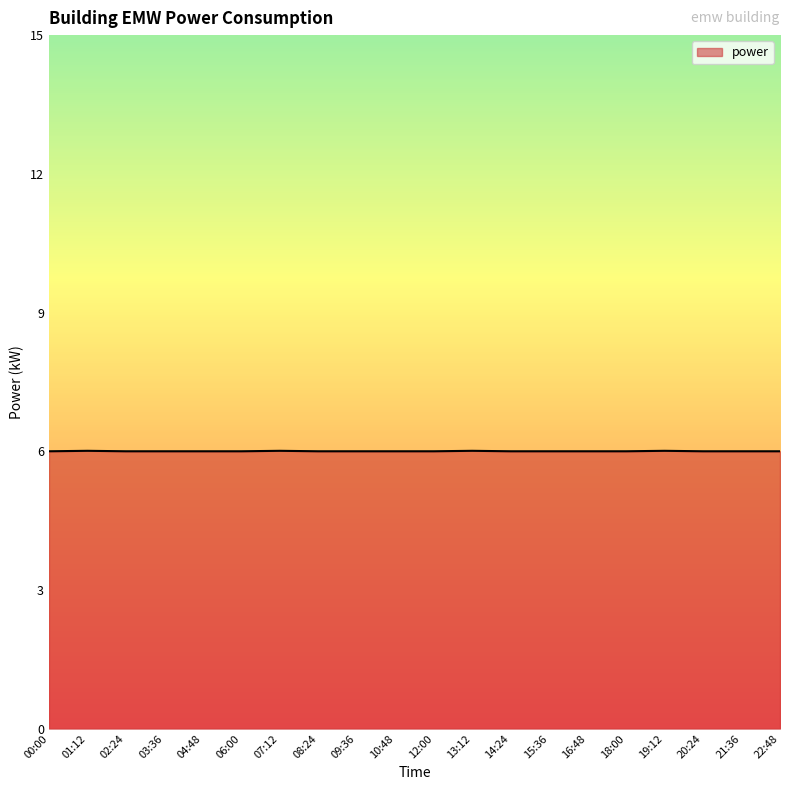

What is the sum of the values at 16:48 and 19:12?

12.0